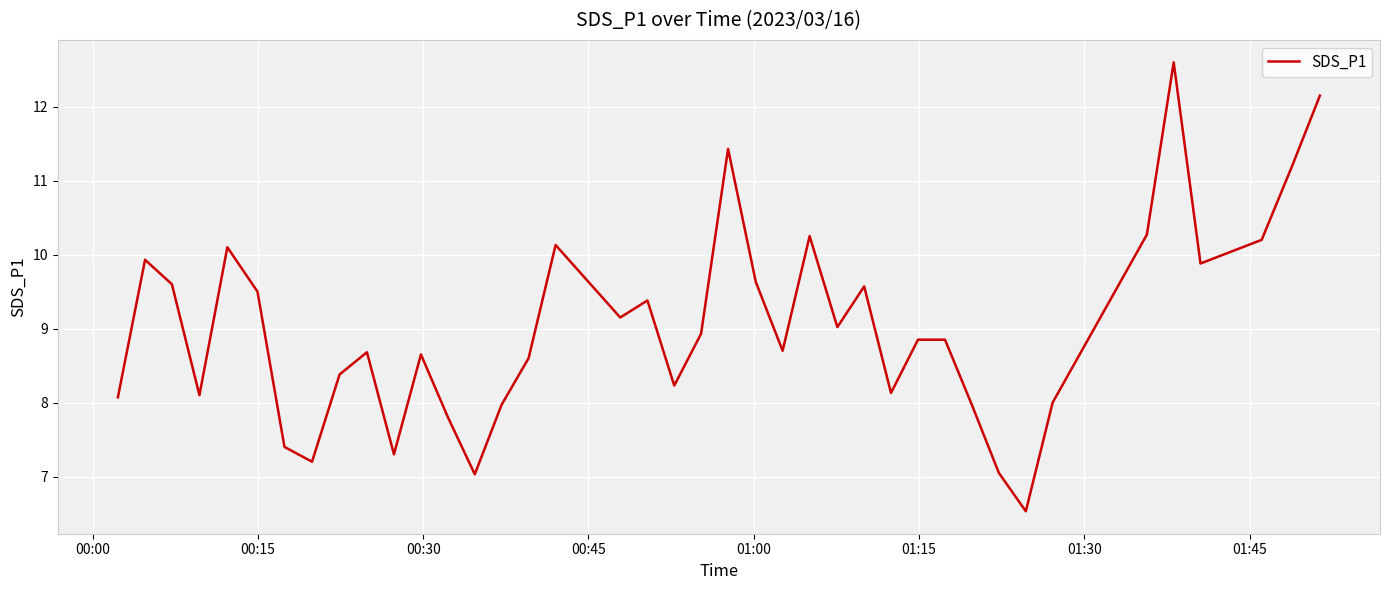

What is the smallest value displayed?

6.5